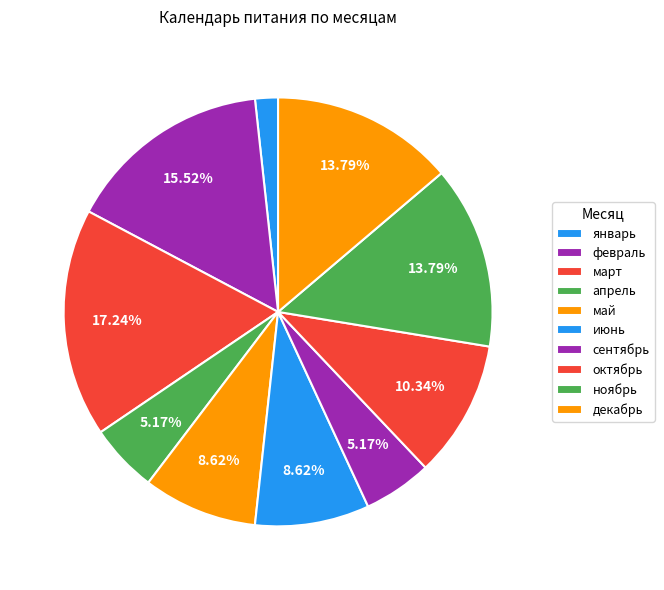

To the nearest percent, what percentage of the pie is май?

9%